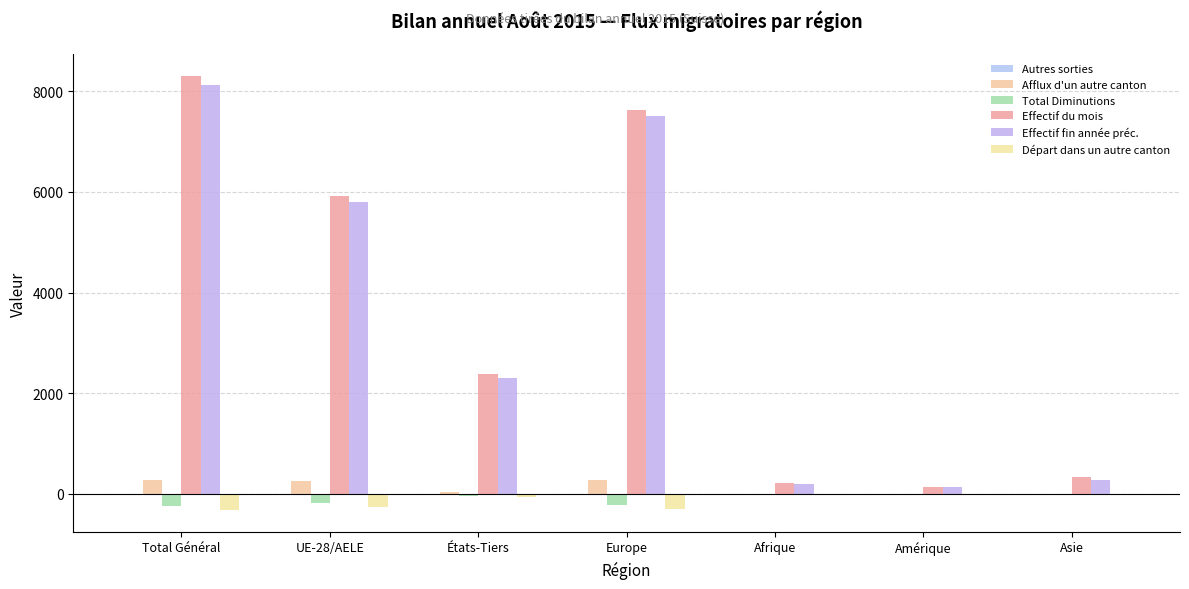

How many data points does each series have?

7